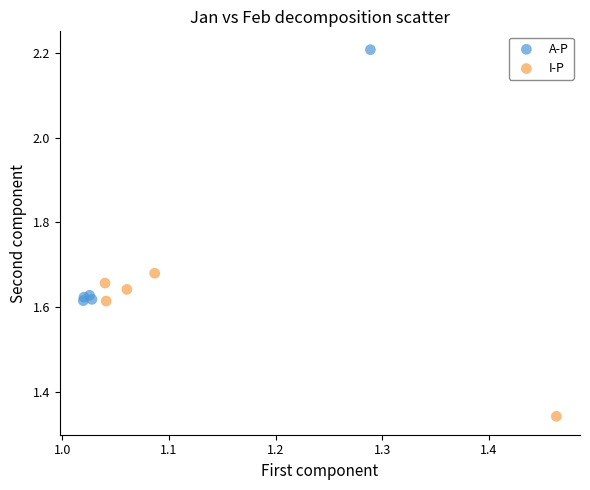

Which series contains the lowest Y value?

I-P